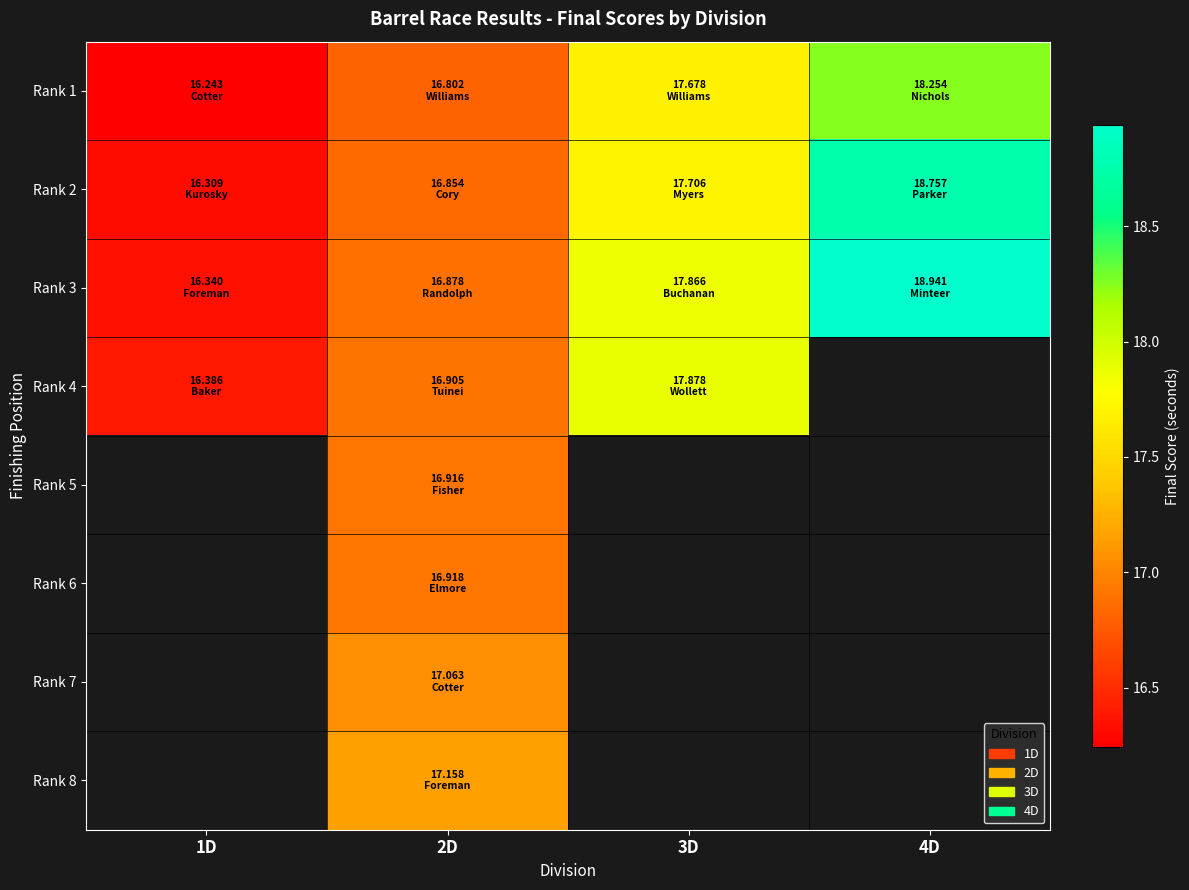

Is the value of Rank 2 at 2D greater than the value of Rank 1 at 1D?

Yes